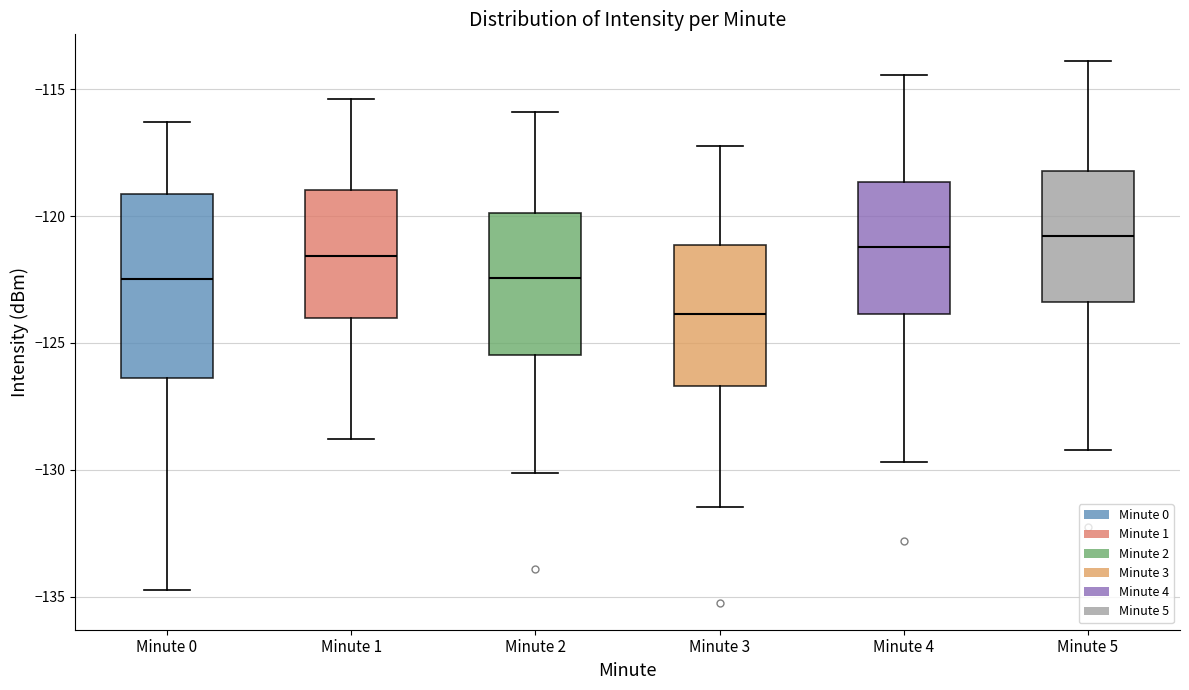

Where does the lower whisker of the box for Minute 5 end on the y-axis? The values are not printed on the chart, so give them approximately, as read against the axis.

-129.0